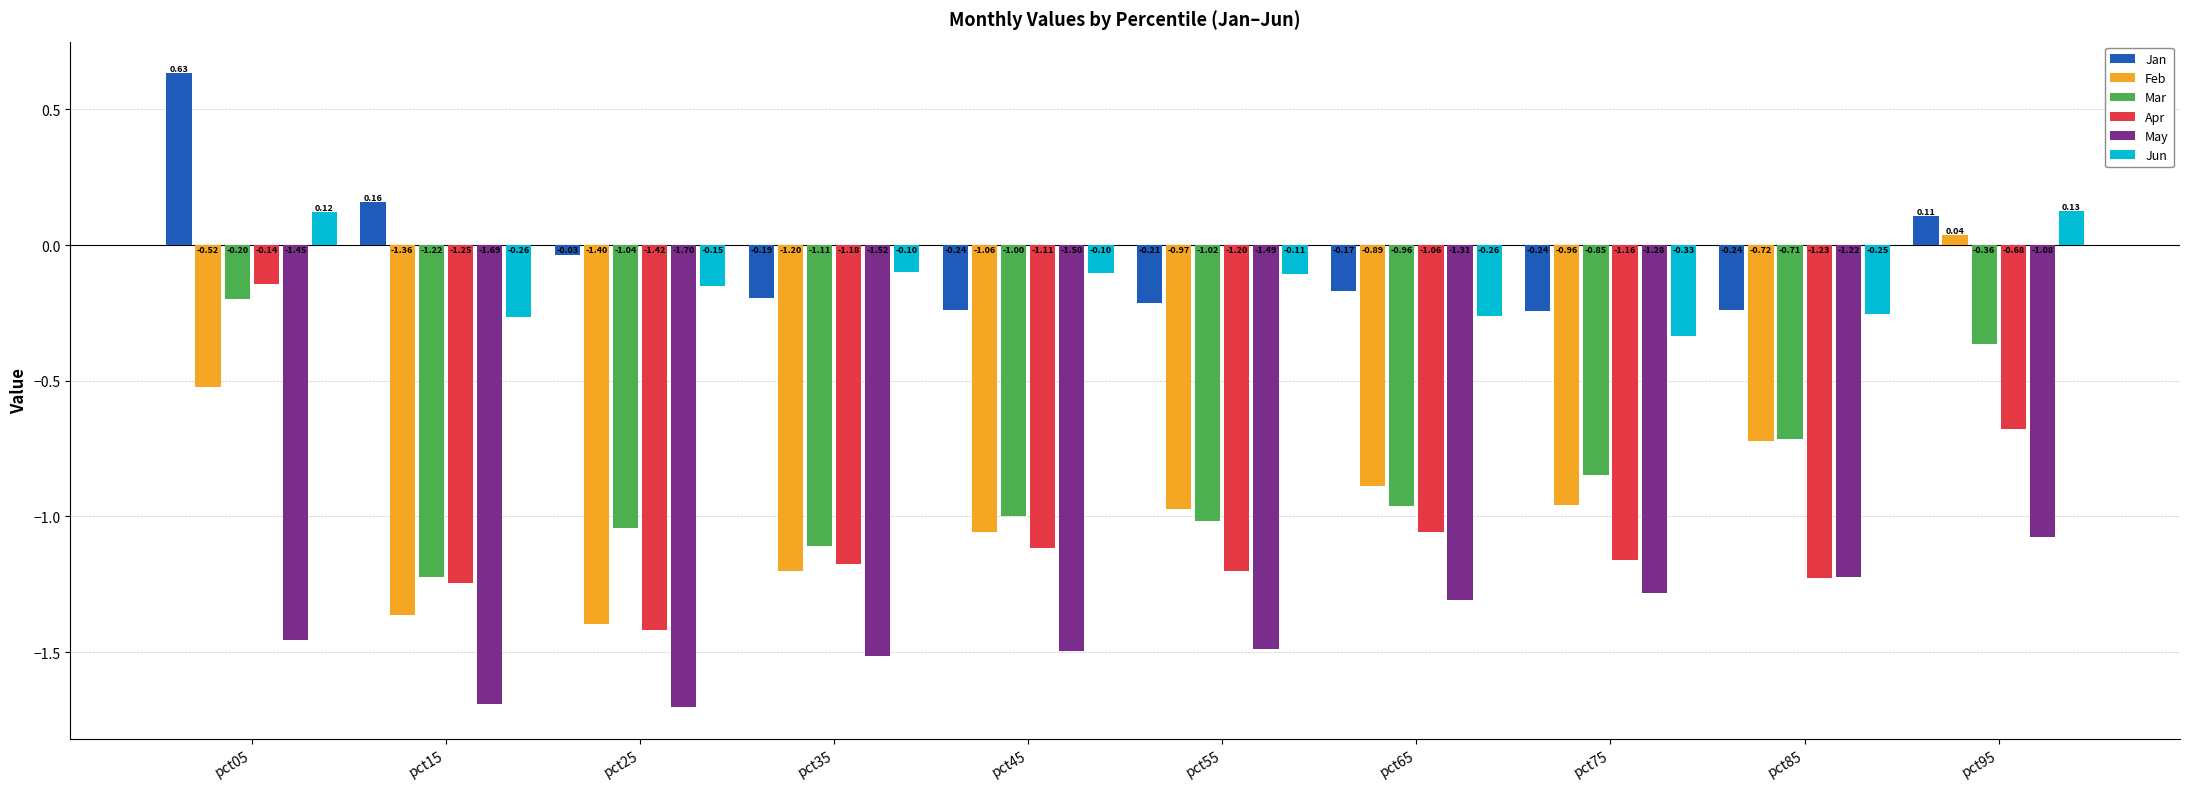

How many values in the Jun series are below 0?

8